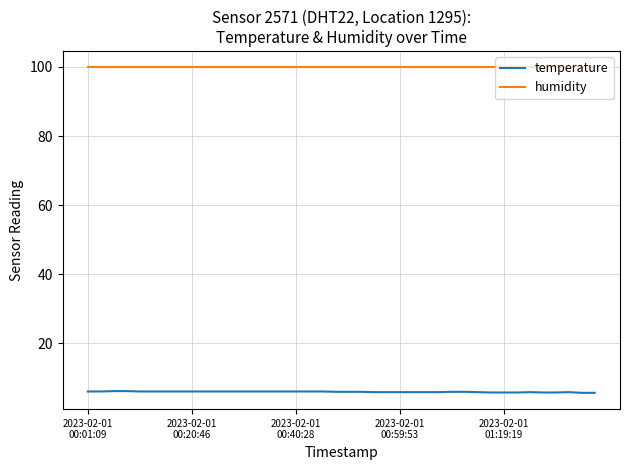

Which series has the widest spread of values?

temperature